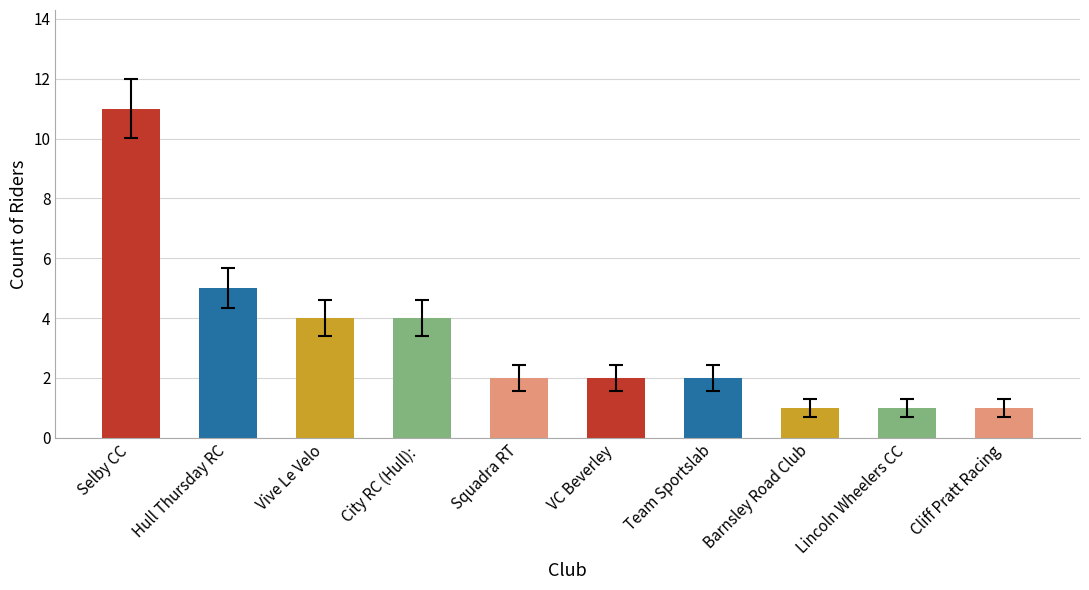

What is the label of the 2nd bar from the left?

Hull Thursday RC